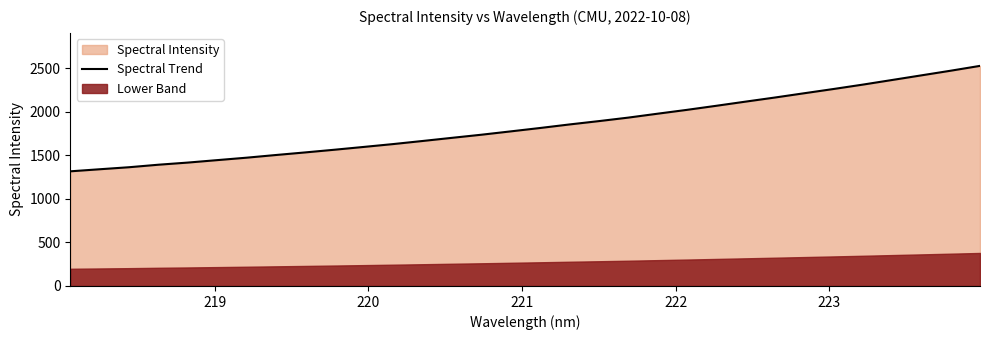

Does the chart display data point markers on the line(s)?

No